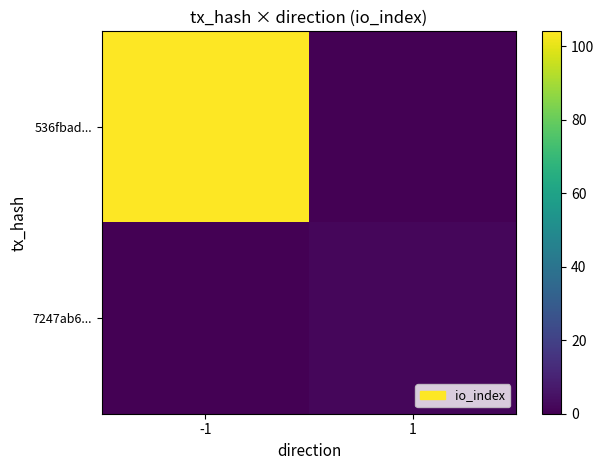

Which has a higher value, -1 or 1?

-1